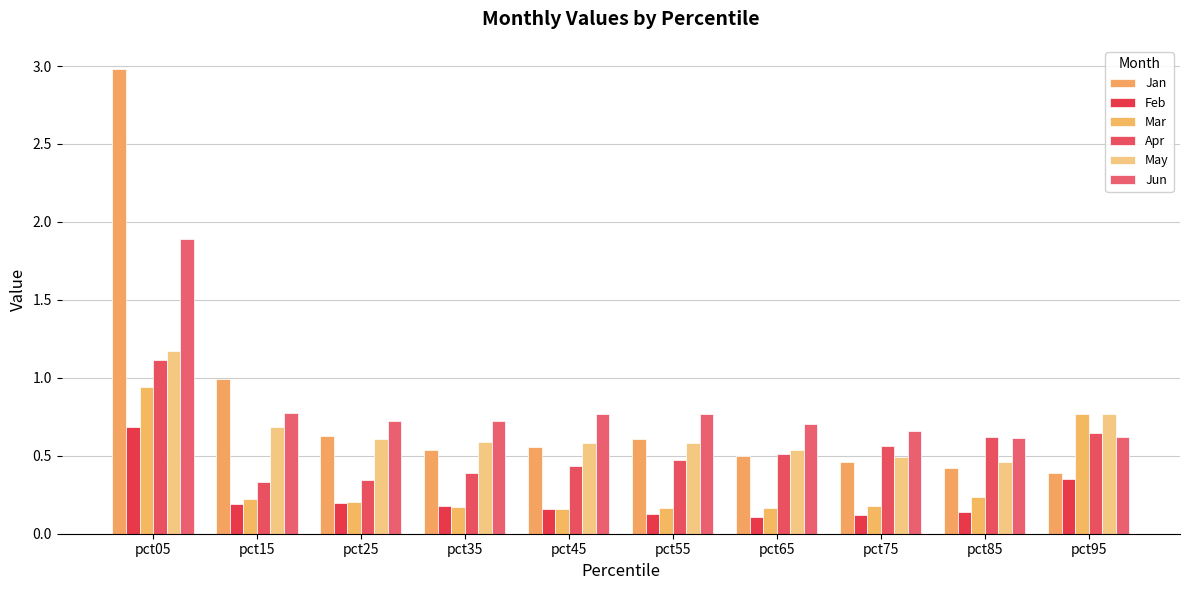

What is the difference between the Jun values at pct05 and pct25?

1.2